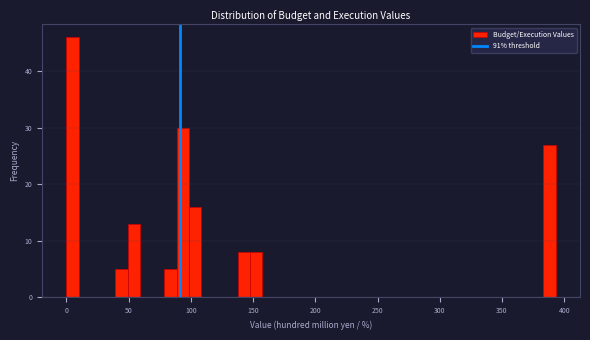

Read against the x-axis, roughly where is the centre of the tallest bar?

5